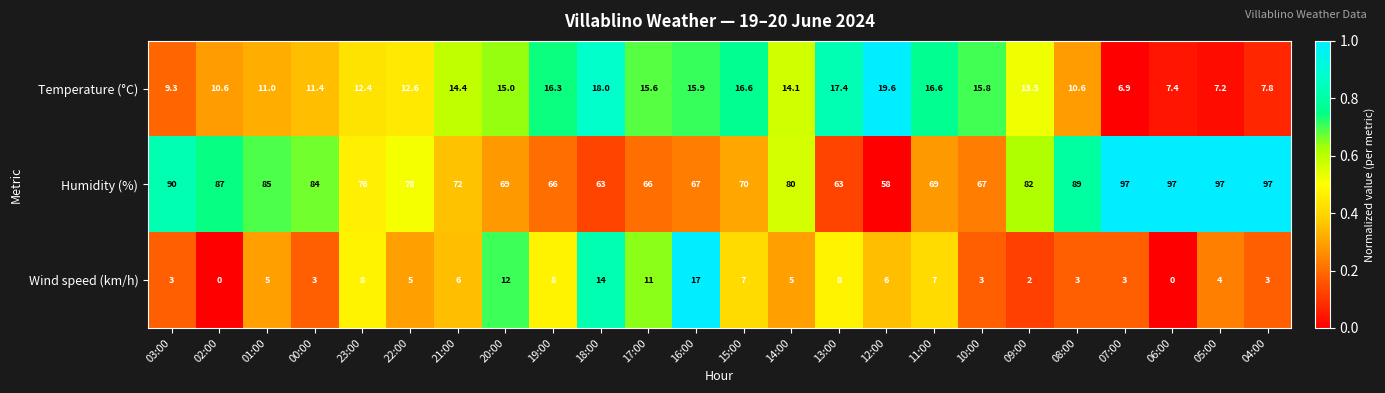

What is the sum of the Temperature (°C) values at 23:00 and 09:00?

25.9